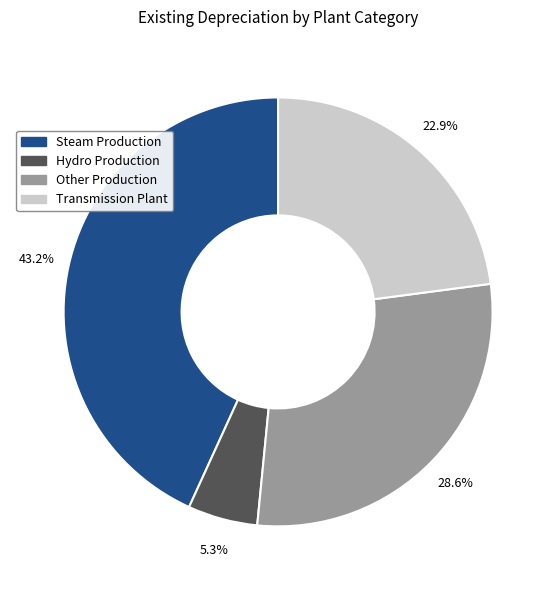

To the nearest percent, what portion does Other Production represent?

29%